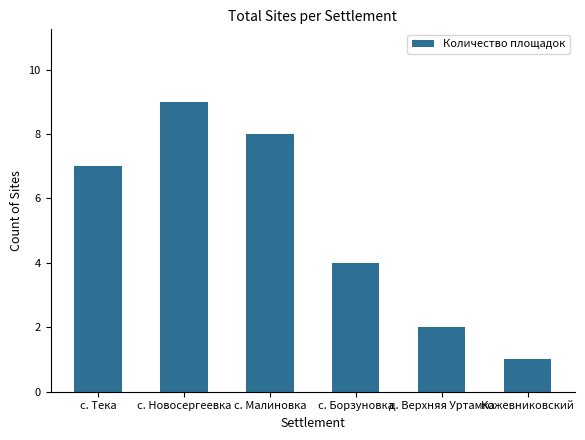

Reading left to right, what are all the values shown in this chart?

с. Тека=7	с. Новосергеевка=9	с. Малиновка=8	с. Борзуновка=4	д. Верхняя Уртамка=2	Кожевниковский=1